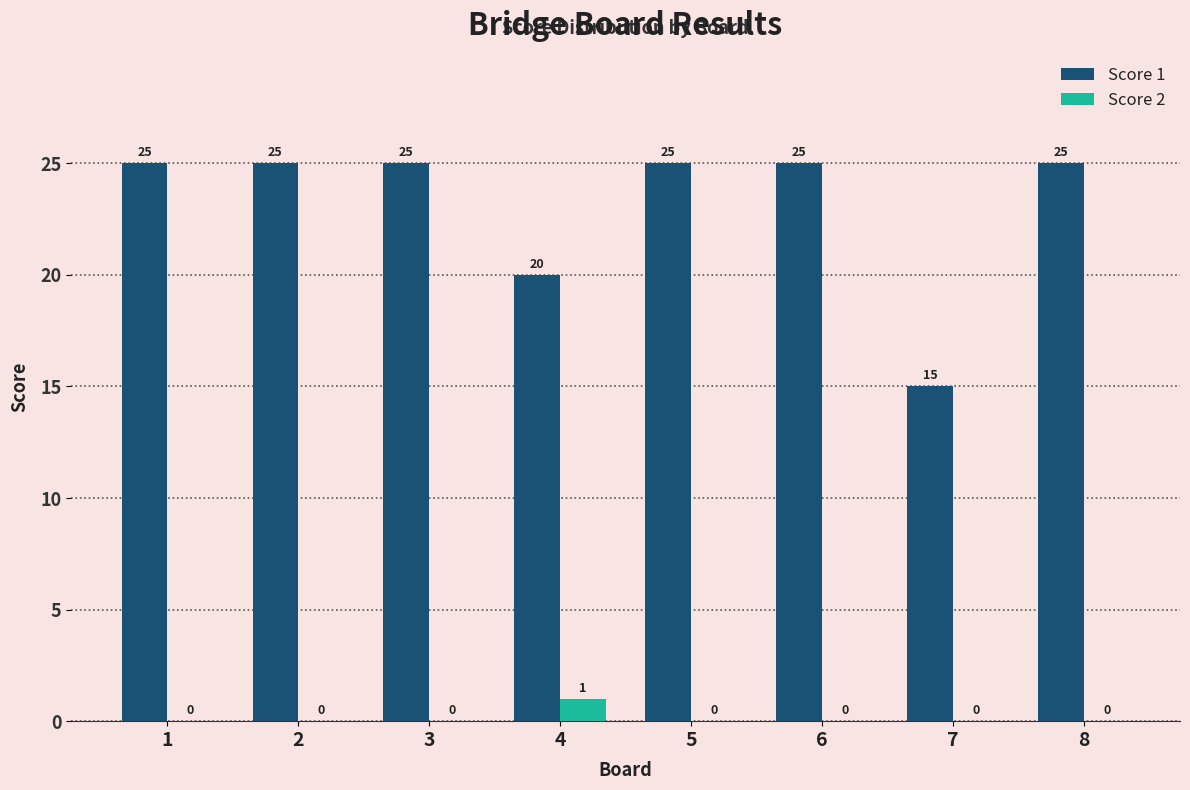

What is the maximum value for Score 1?

25